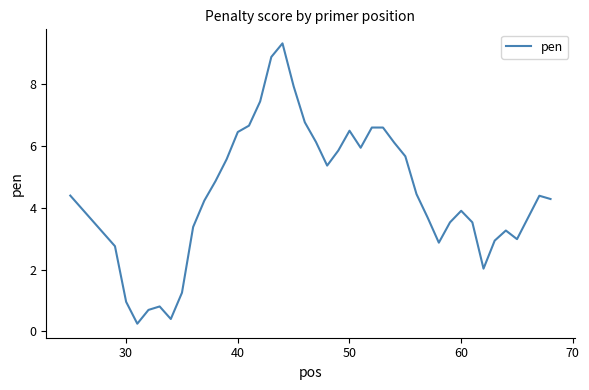

What is the smallest value displayed?

0.3